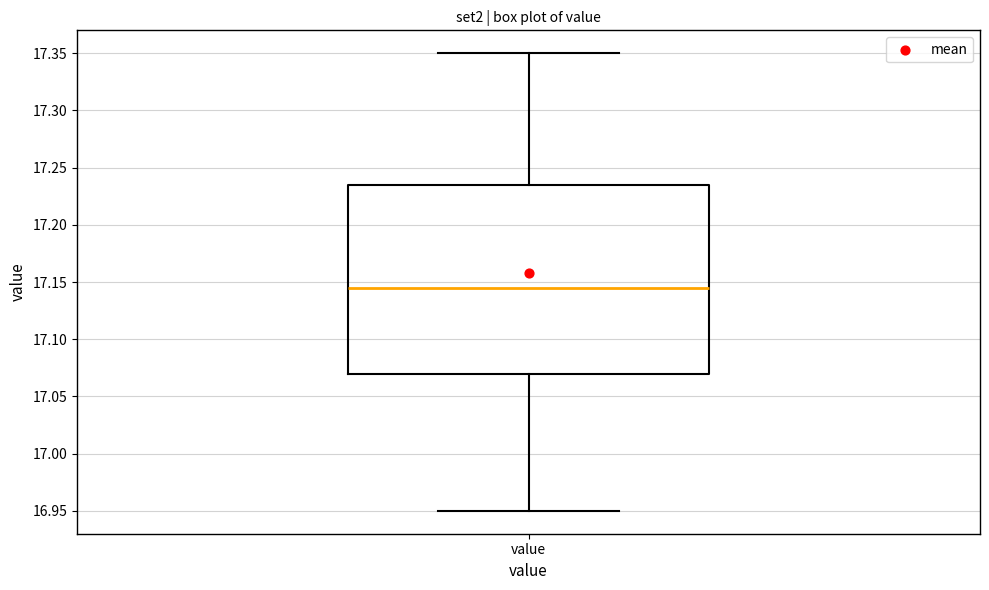

Where is the lower edge of the box for value on the y-axis? The values are not printed on the chart, so give them approximately, as read against the axis.

17.070